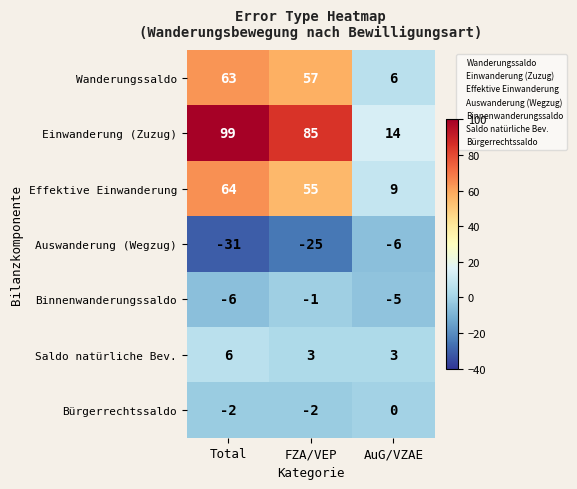

How many categories are shown in the chart?

3